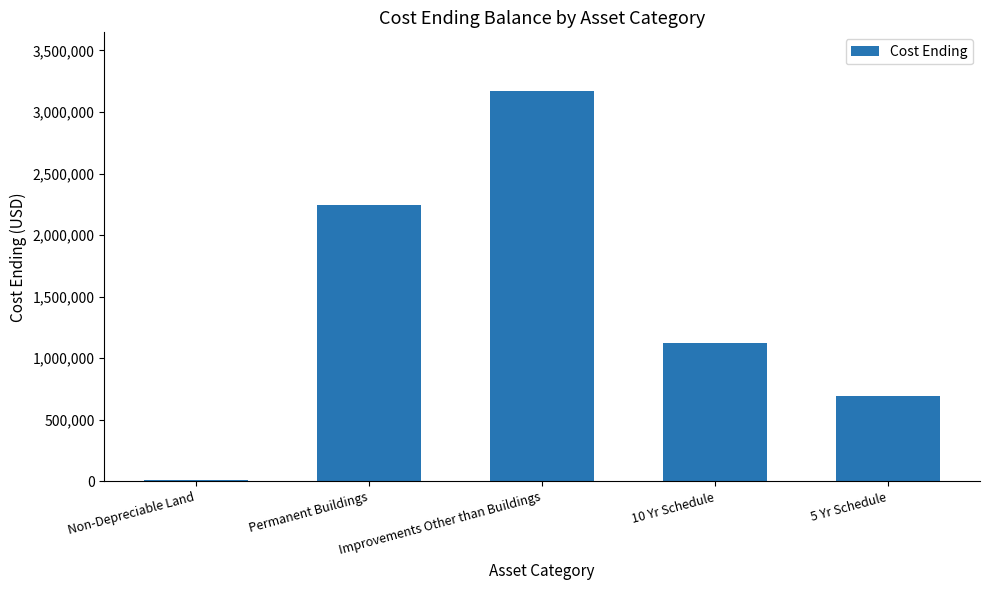

What is the difference between the values at 10 Yr Schedule and Improvements Other than Buildings?

2048038